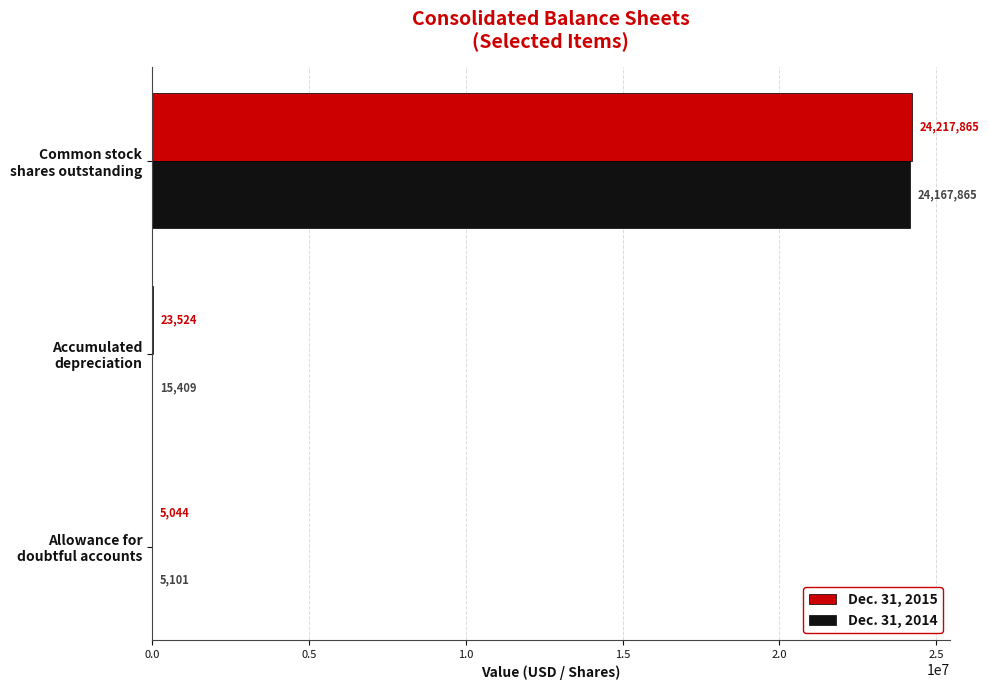

What is the sum of all Dec. 31, 2014 values?

24188375